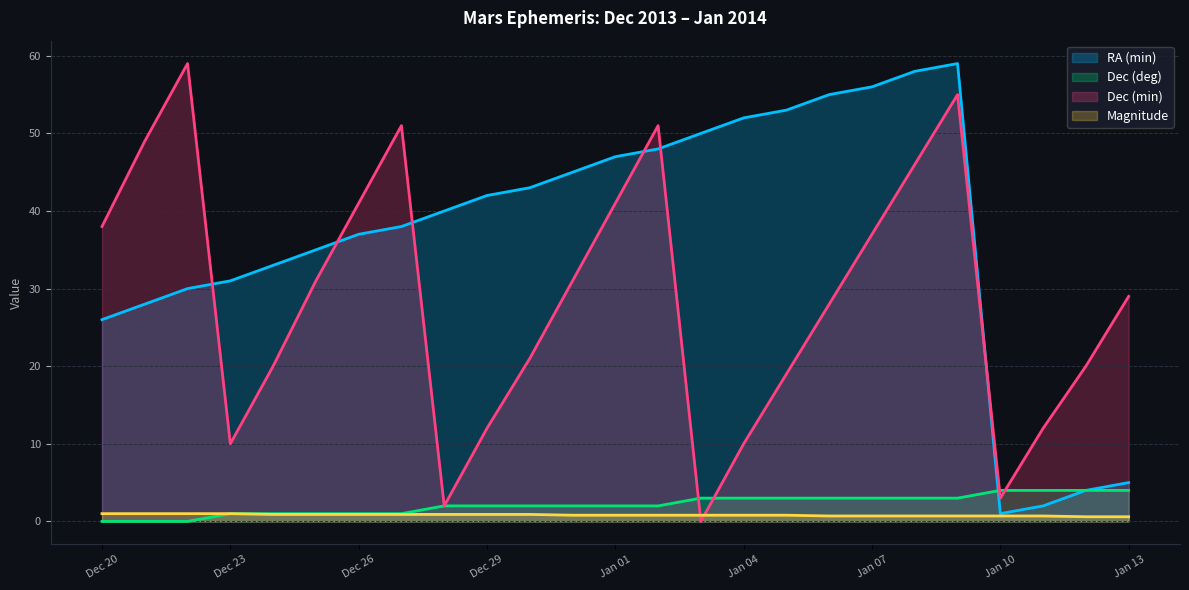

True or false: Magnitude has a value of 0.9 at Dec 29.

True